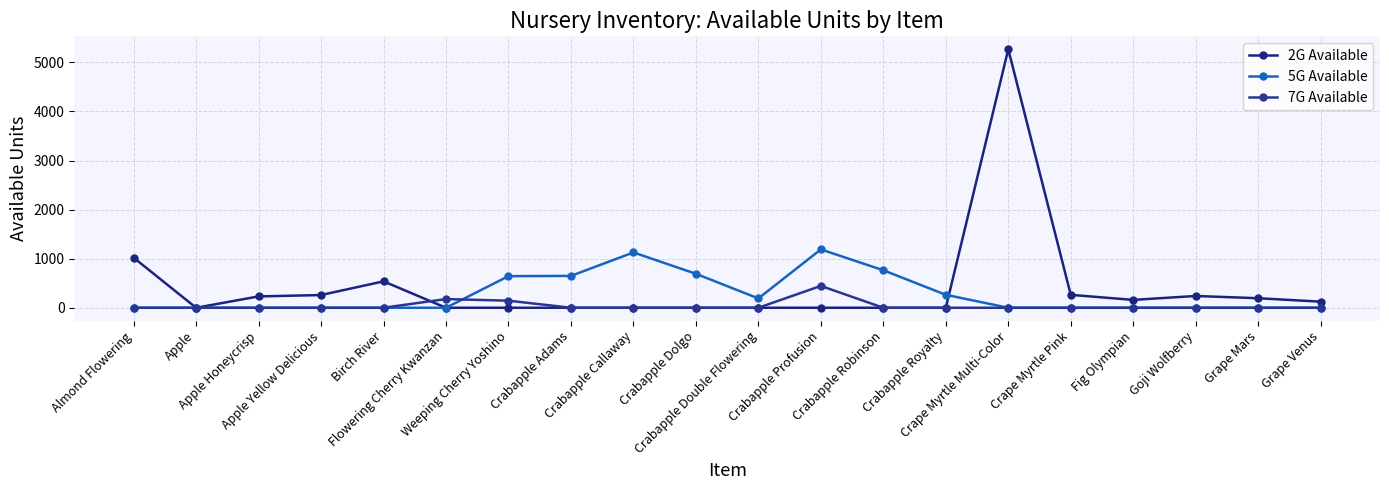

Reading left to right, what are all the values shown in this chart?

2G Available: 1020	0	231	259	538	0	0	0	0	0	0	0	0	0	5267	263	160	240	194	124
5G Available: 0	0	0	0	0	0	644	649	1127	692	190	1189	764	264	0	0	0	0	0	0
7G Available: 0	0	0	0	0	177	144	0	0	0	0	445	0	0	0	0	0	0	0	0